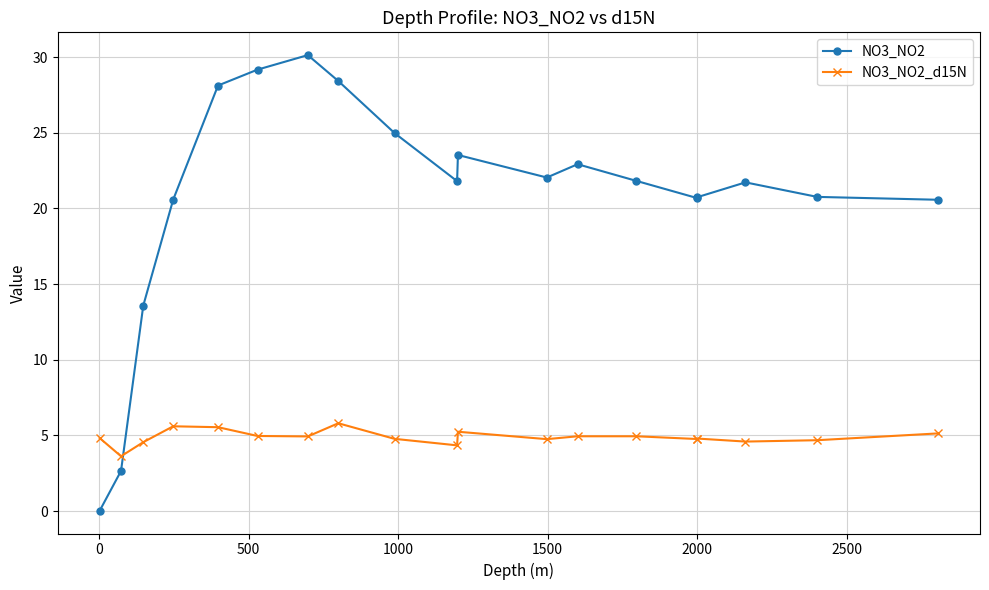

List the series in order of their overall mean, highest first.

NO3_NO2, NO3_NO2_d15N